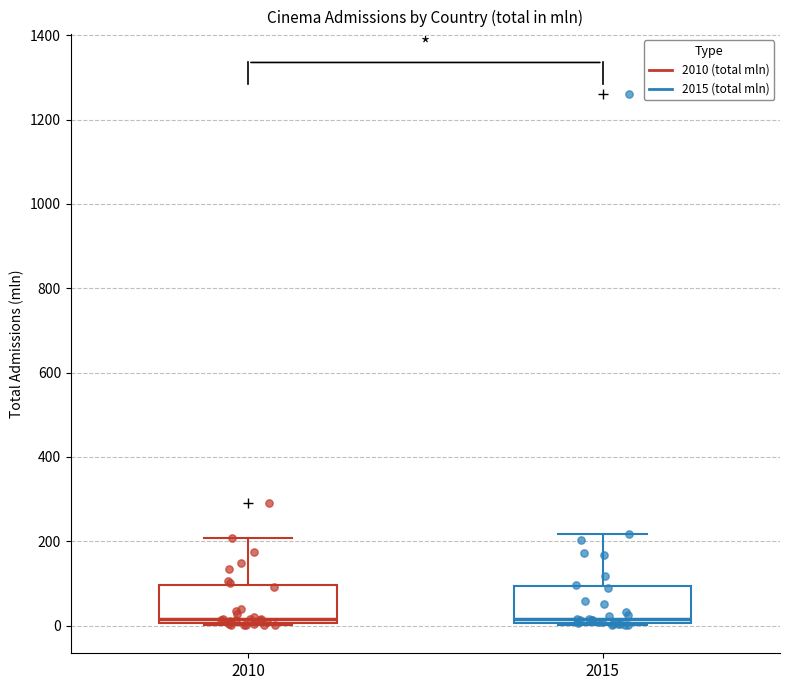

Reading left to right, transcribe this box plot: for each box, give where its median line is, the range the box spans, and where its two whiskers end, as read against the y-axis. The values are not printed on the chart, so give them approximately, as read against the axis.

2010: median 20, box 0 to 100, whiskers 0 to 200
2015: median 20, box 0 to 100, whiskers 0 to 220